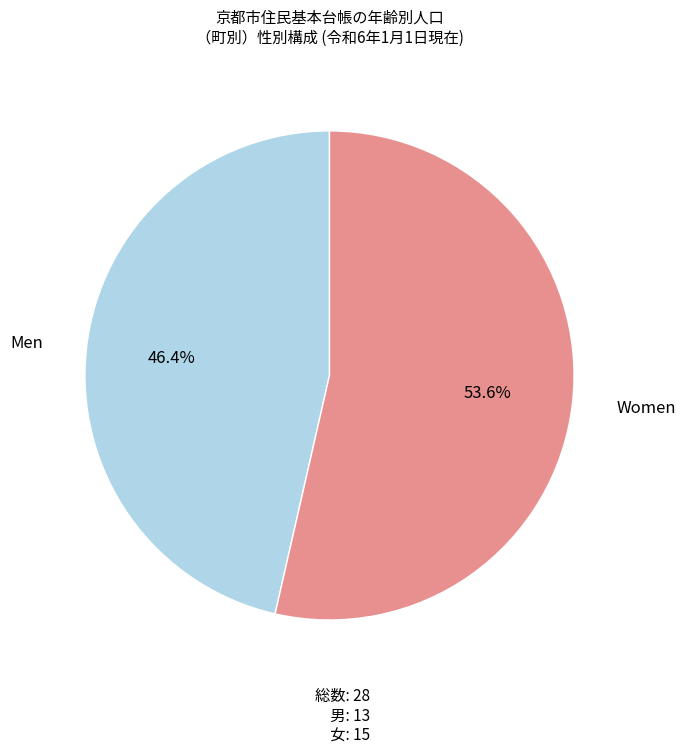

Which has a higher value, Men or Women?

Women